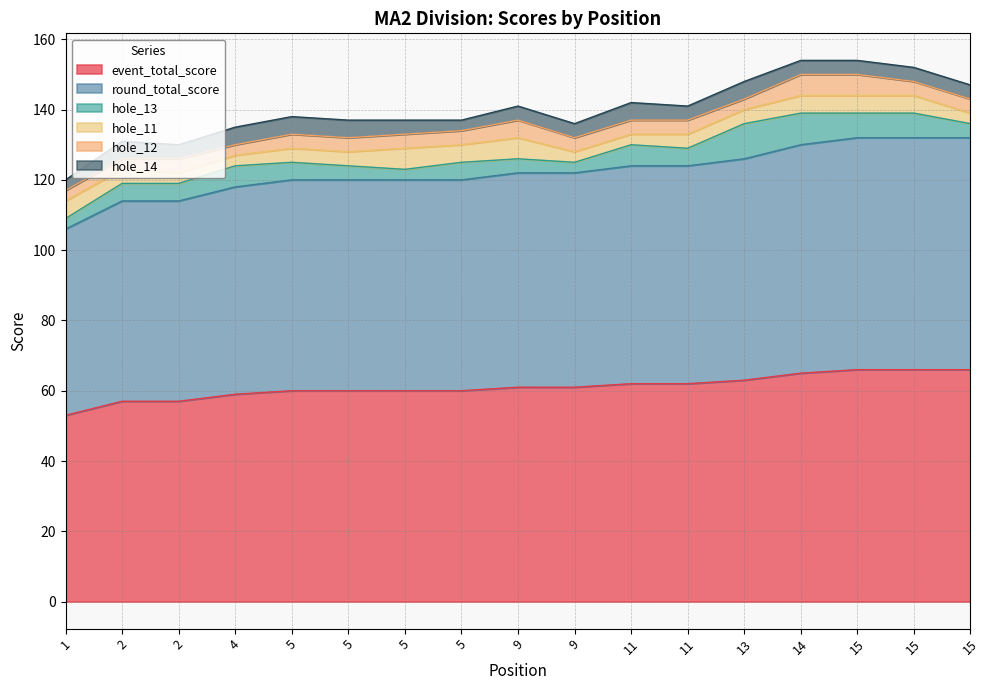

What are all the series names shown in the legend?

event_total_score, round_total_score, hole_13, hole_11, hole_12, hole_14